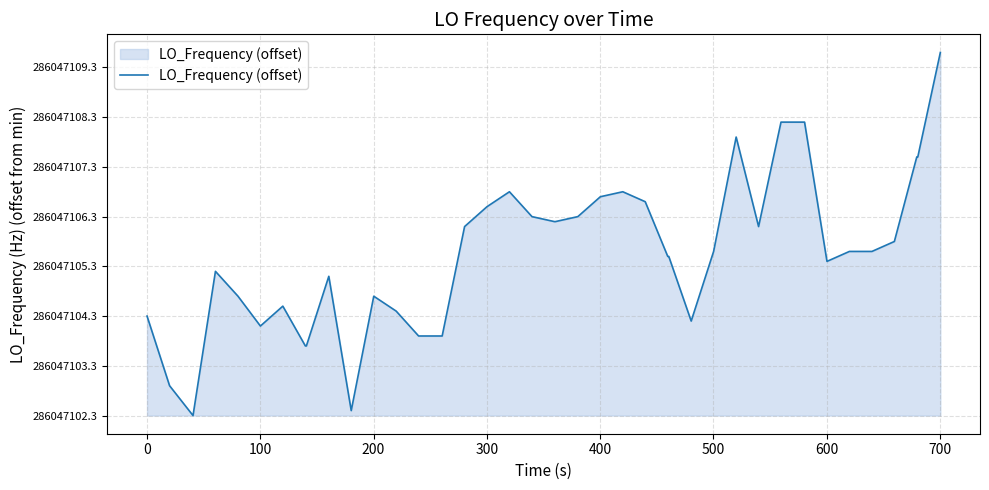

Does the chart display data point markers on the line(s)?

No